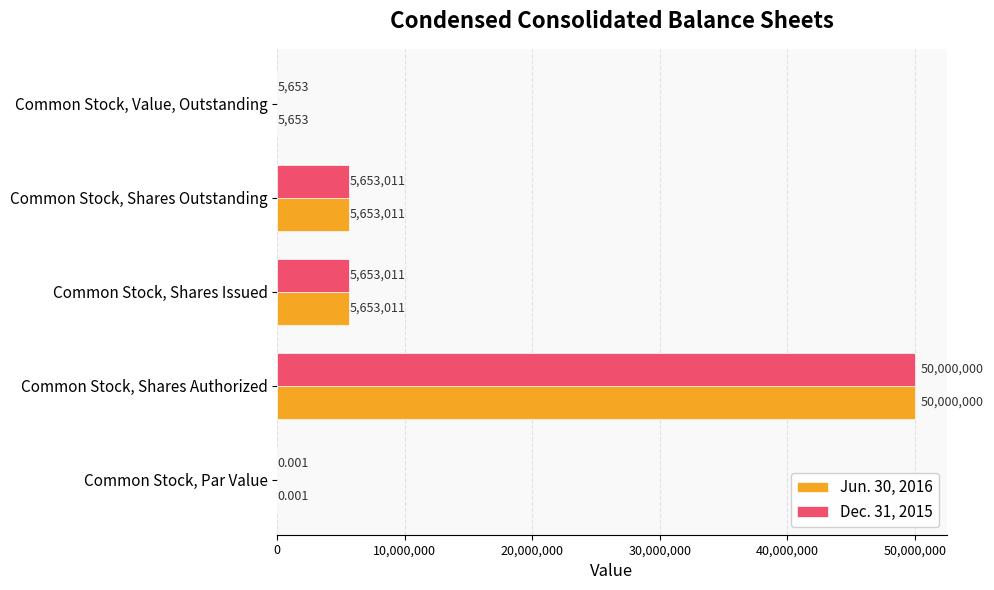

At which category is the sum across all series the highest?

Common Stock, Shares Authorized